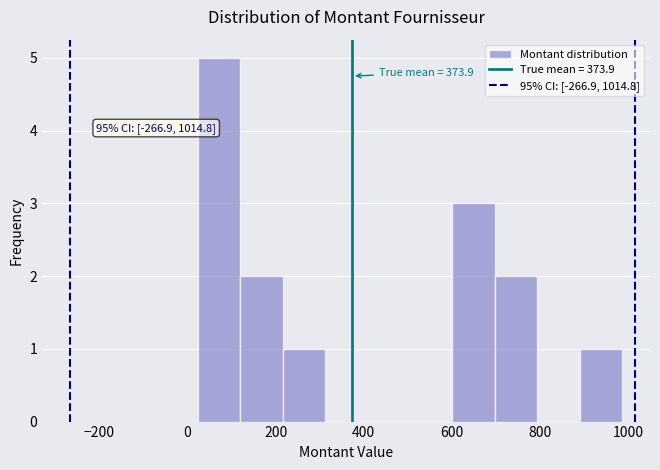

Over which range of the x-axis is the bar tallest?

20 to 120